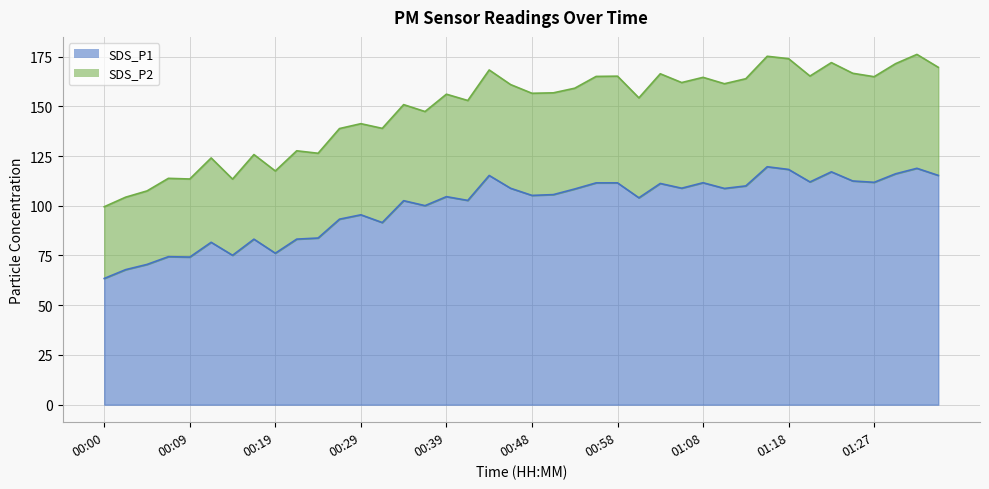

How many lines are shown in the chart?

2